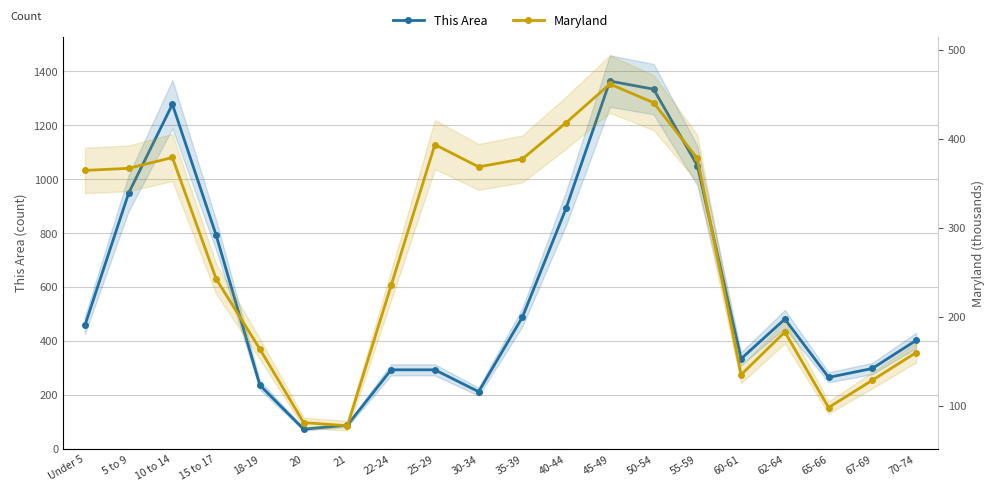

What is the sum of all Maryland values?

5452.3